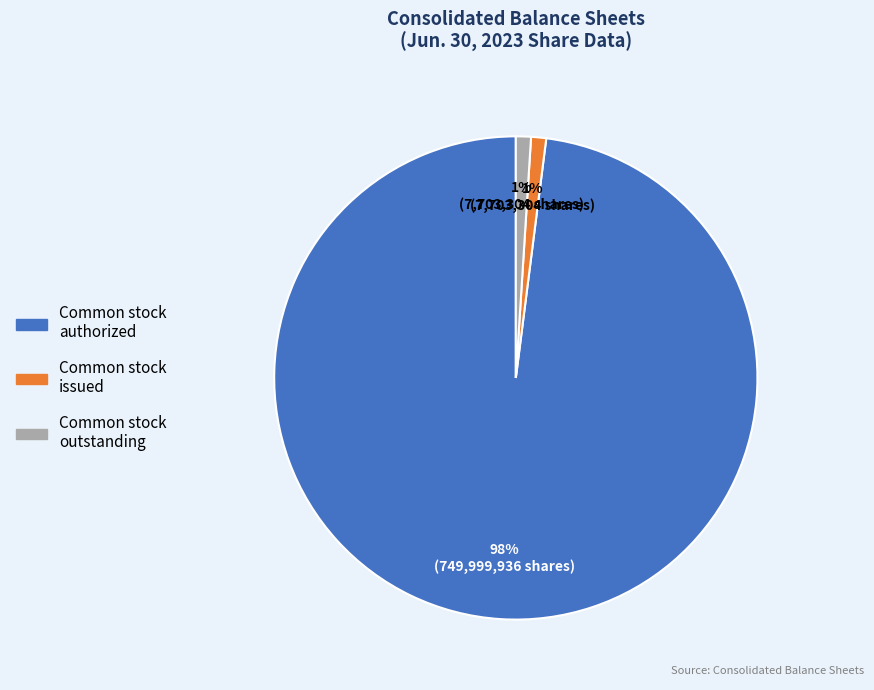

Is there any slice that represents more than half of the pie?

Yes